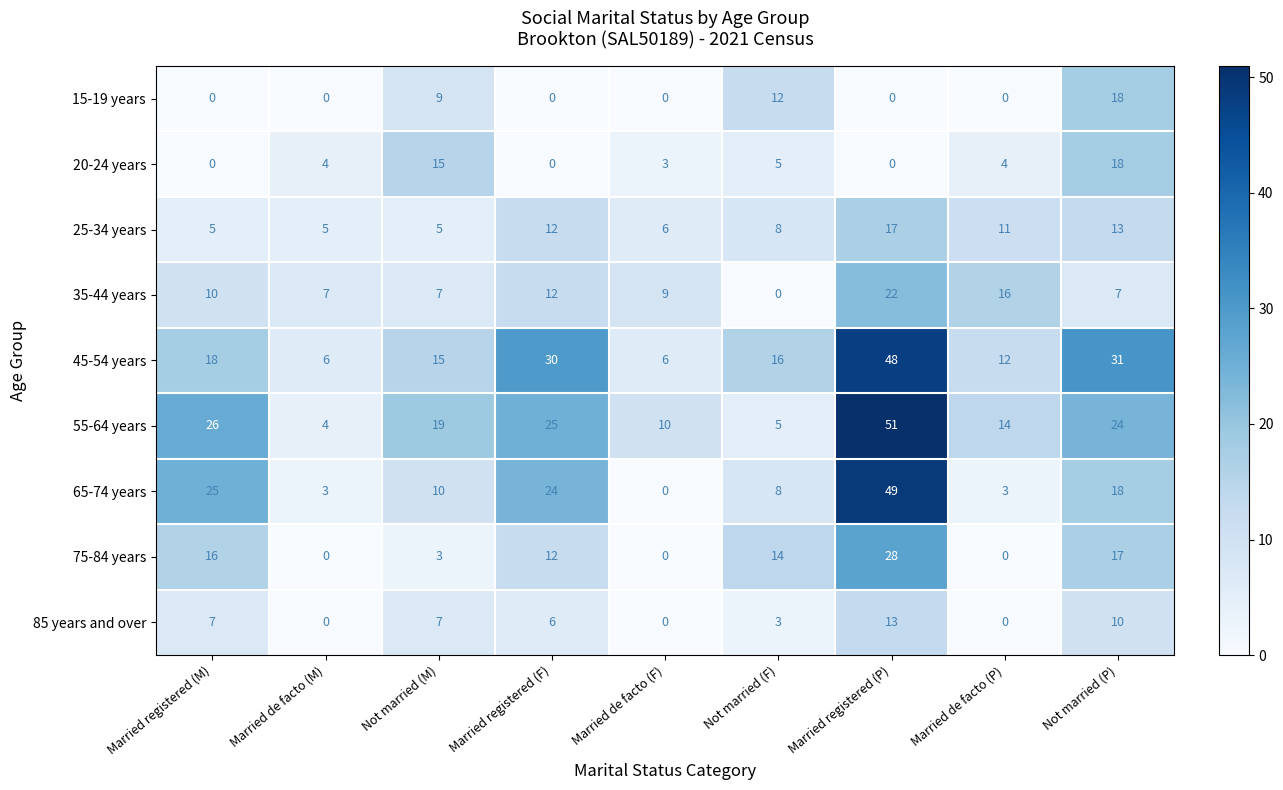

What is the total value across all series at Married registered (P)?

228